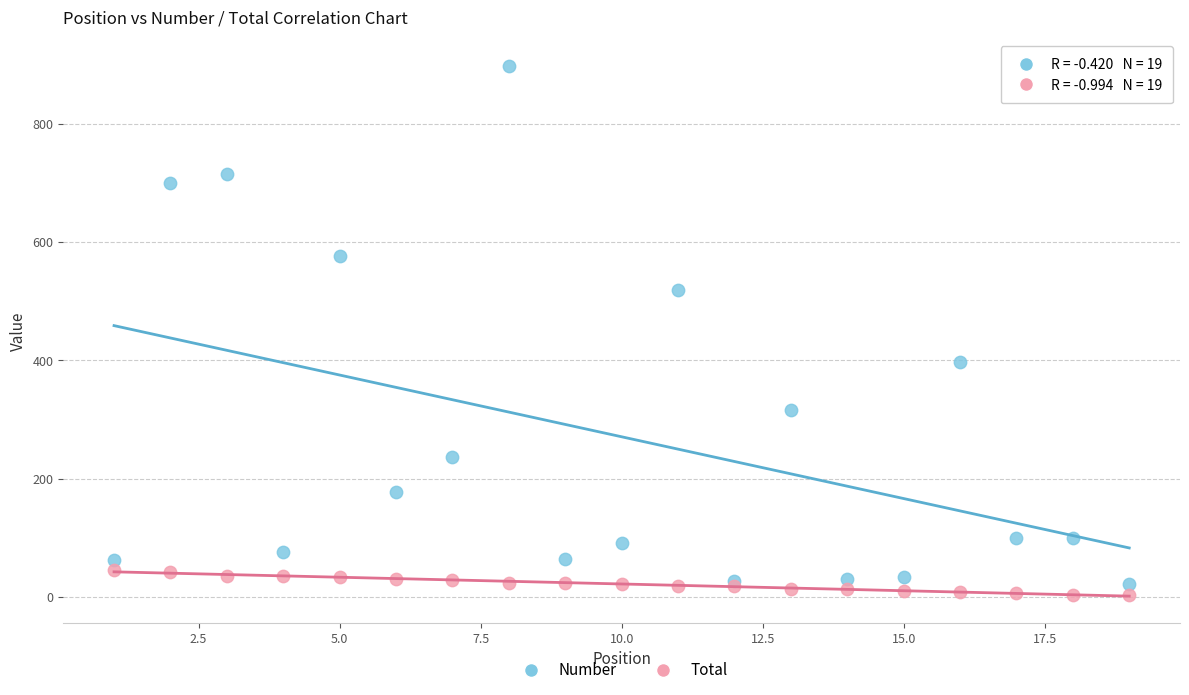

Across all series, what Y value is closest to 450?

398